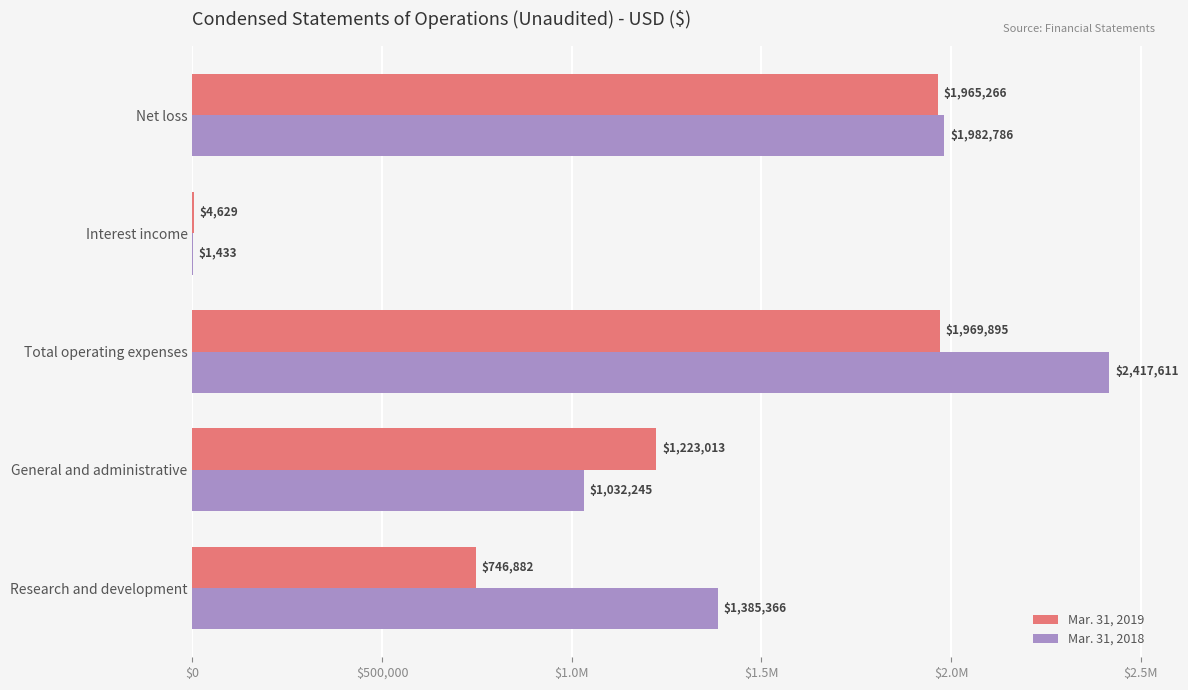

What are all the series names shown in the legend?

Mar. 31, 2019, Mar. 31, 2018